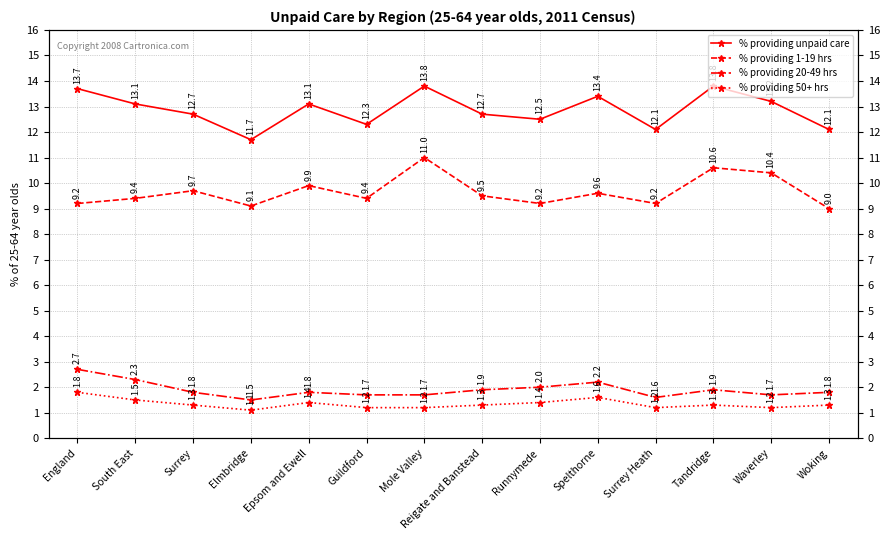

True or false: % providing unpaid care and % providing 50+ hrs cross at least once.

False